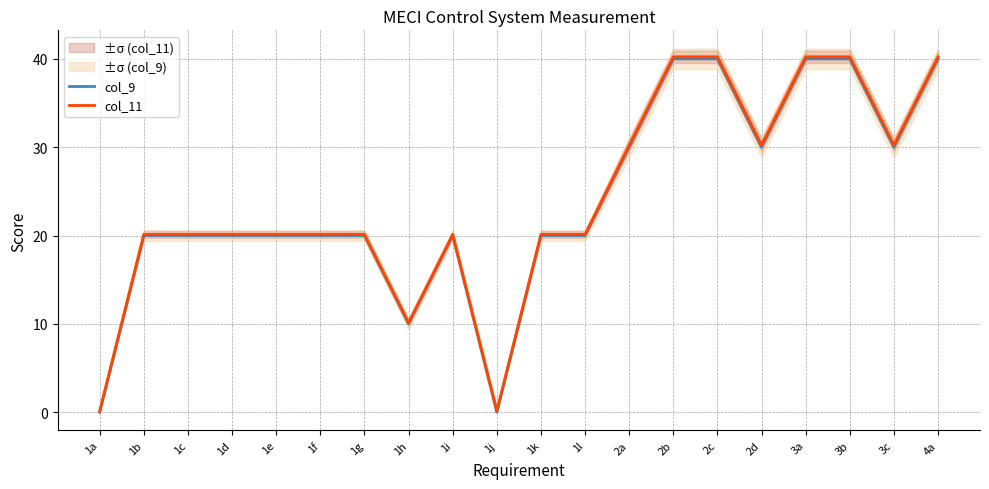

At how many categories does at least one series exceed 23?

8